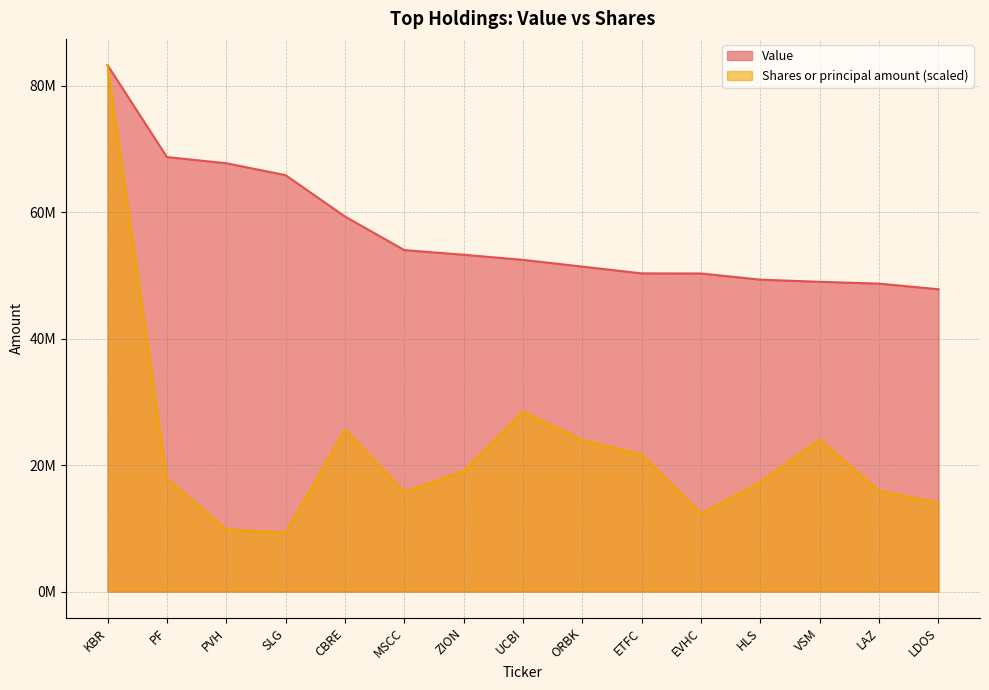

Which category has the highest value in the Value series?

KBR